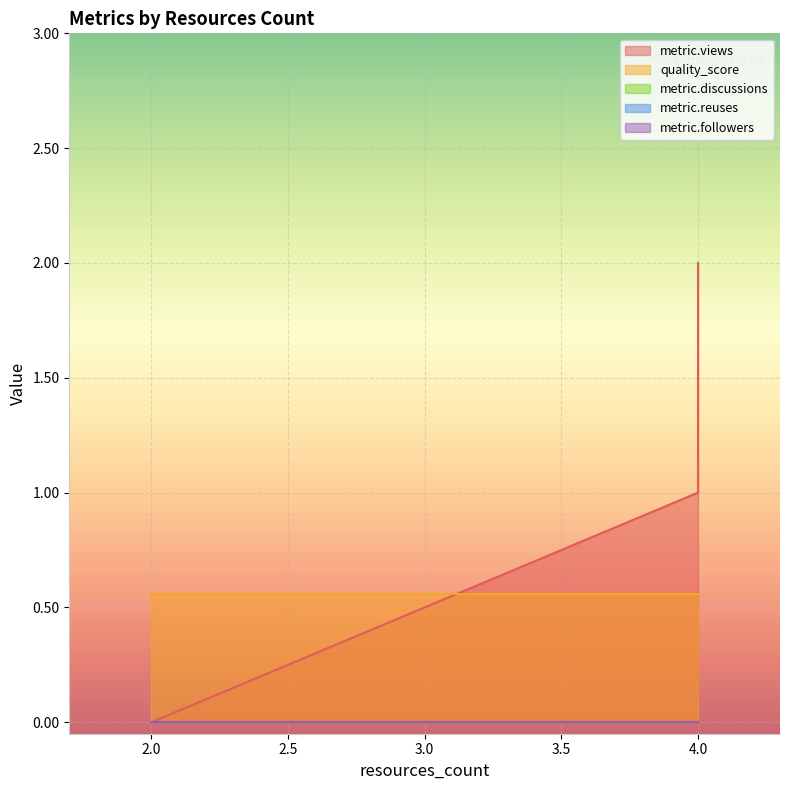

True or false: metric.discussions and metric.followers cross at least once.

False